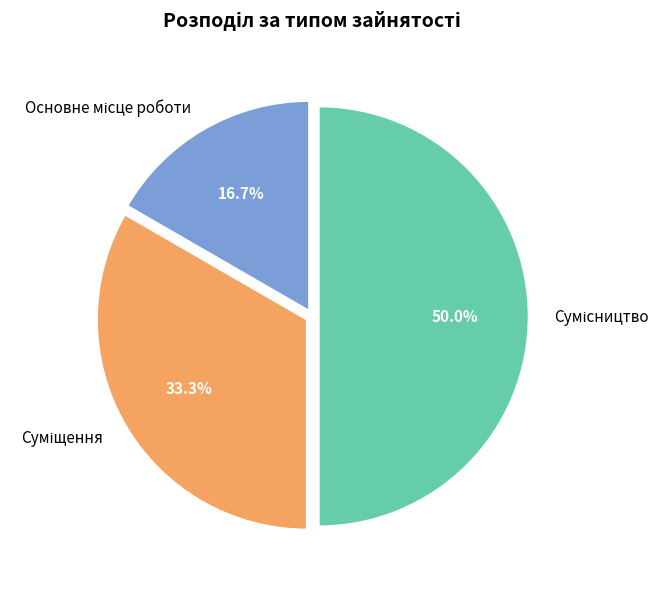

True or false: Сумісництво accounts for 36% of the total.

False